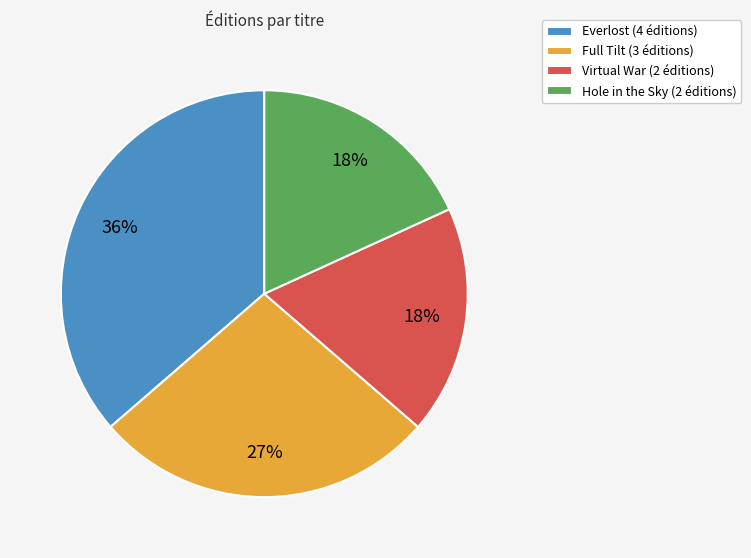

To the nearest percent, what is the difference between the largest and smallest slice percentages?

18%